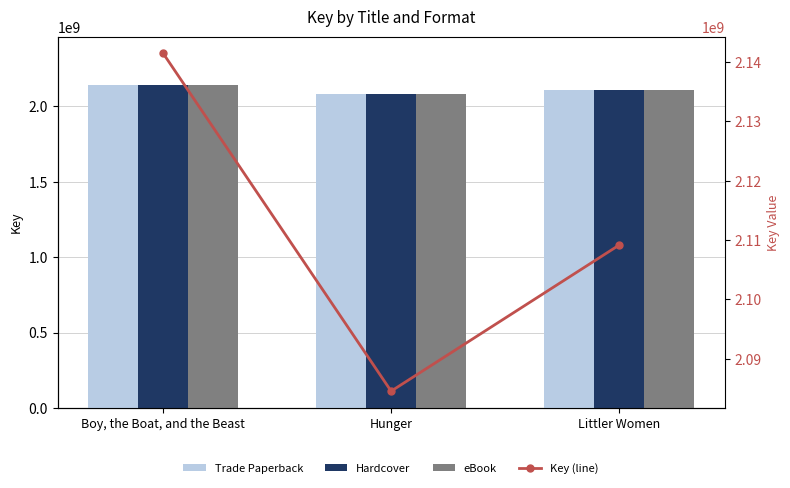

Where is eBook nearest to the value 2112997979?

Littler Women